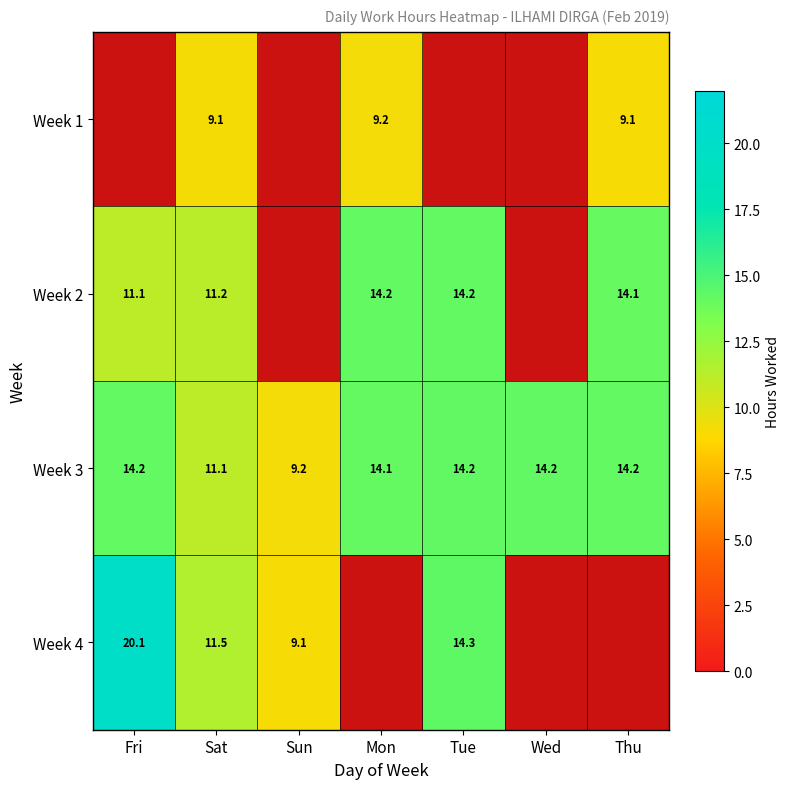

How many values in the Week 3 series exceed 14?

5